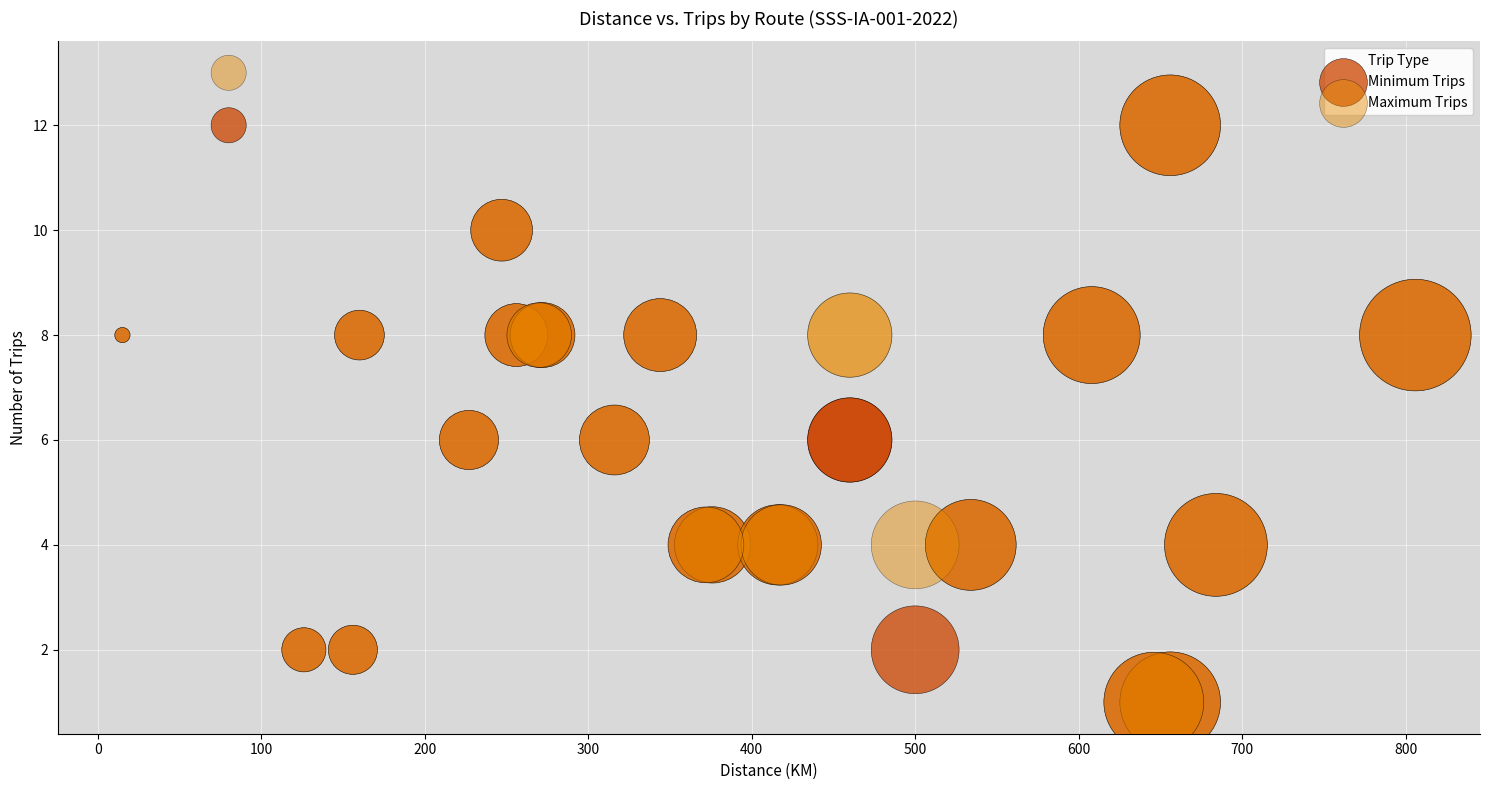

What are all the series names shown in the legend?

Minimum Trips, Maximum Trips